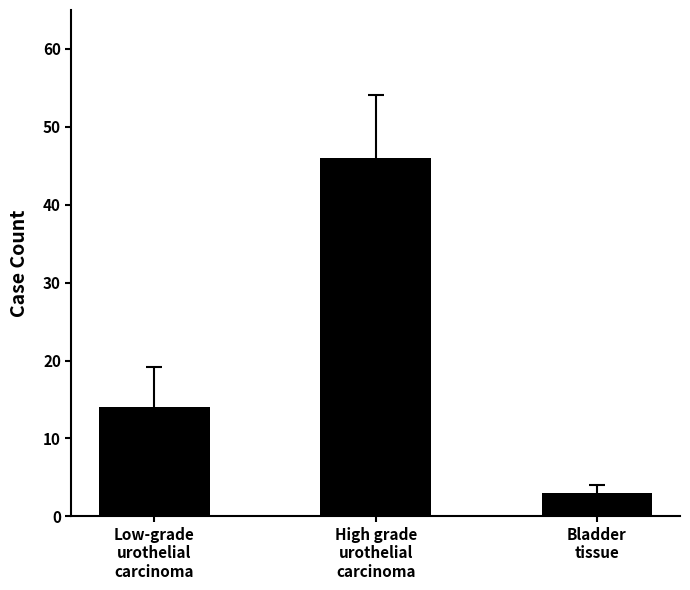

Is it true that the value at Low-grade
urothelial
carcinoma is 10?

False